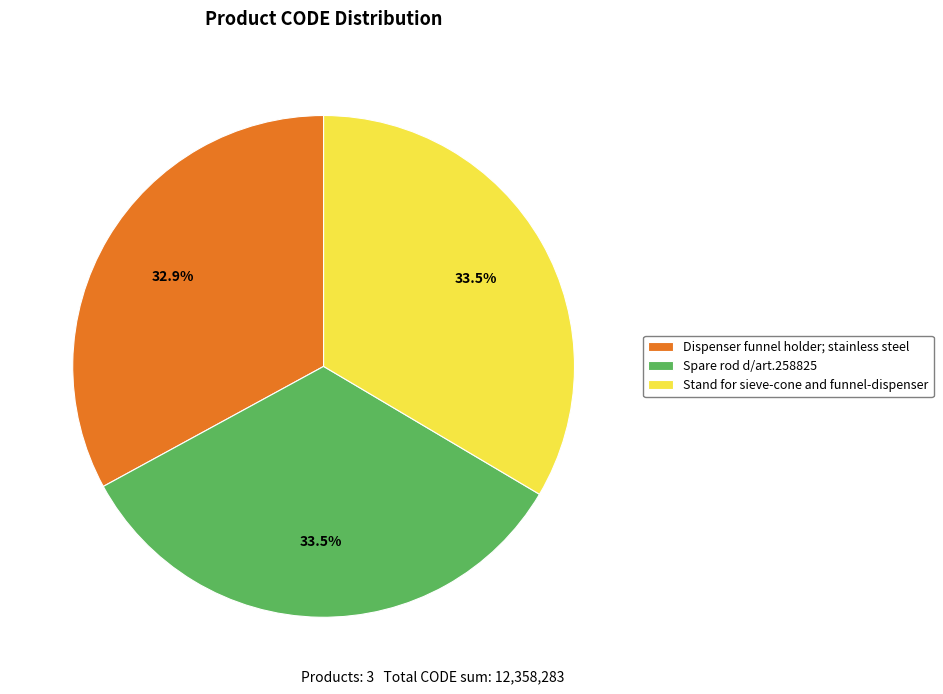

How much of the chart is everything except Dispenser funnel holder; stainless steel?

67.1%